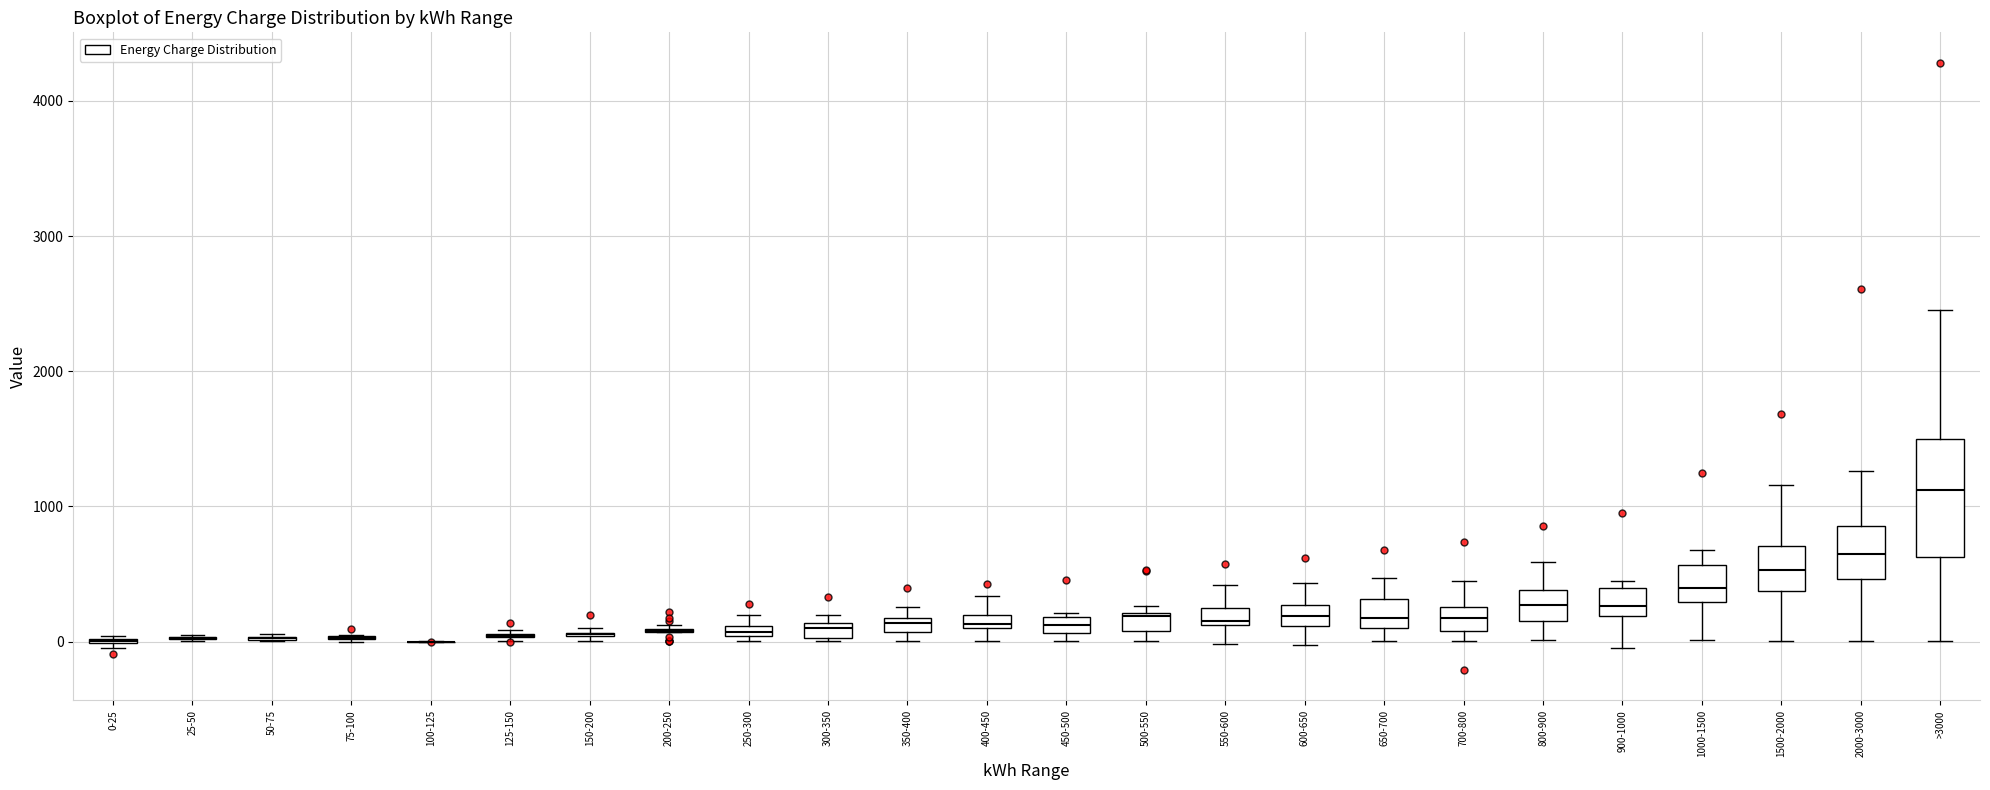

Which box is the tallest, from its lower edge to its upper edge?

>3000